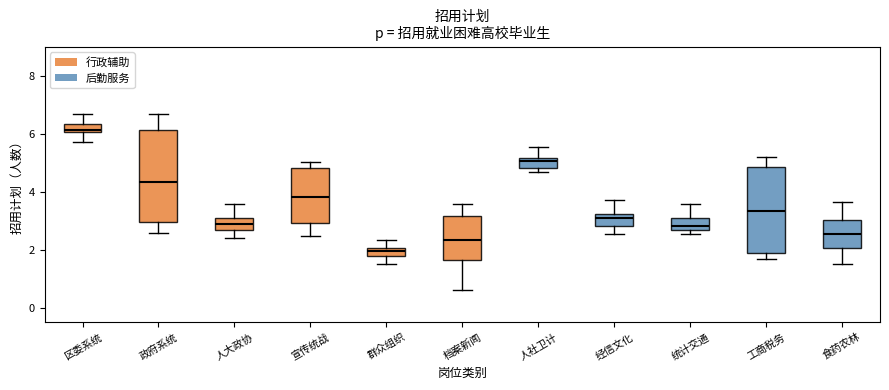

Comparing the boxes themselves (not the whiskers), which one is the tallest?

政府系统